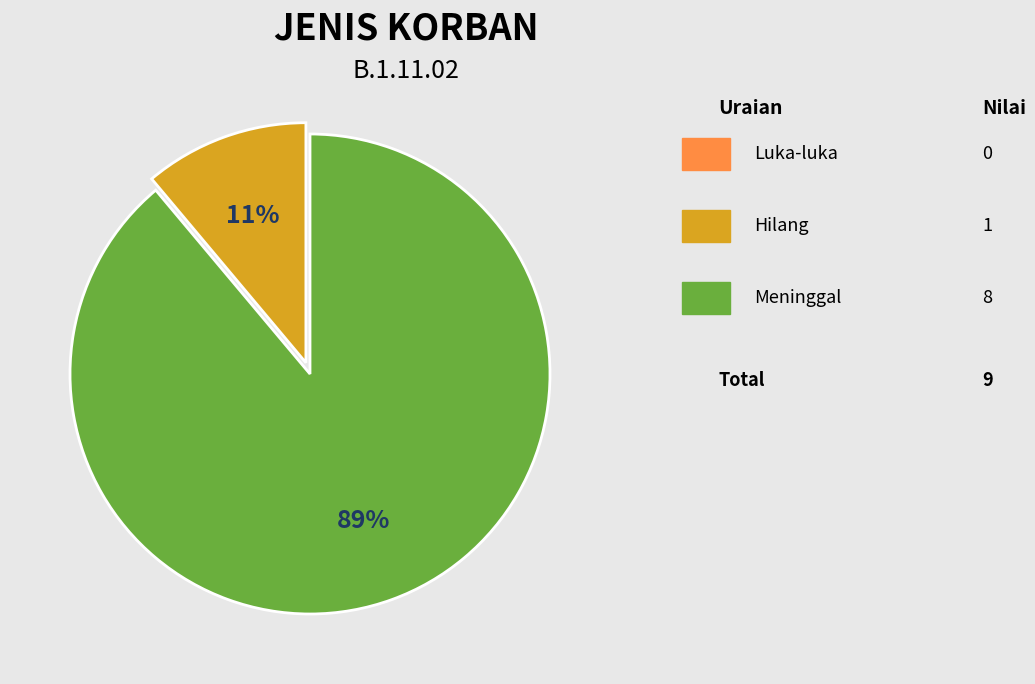

Is there a majority slice in this chart?

Yes